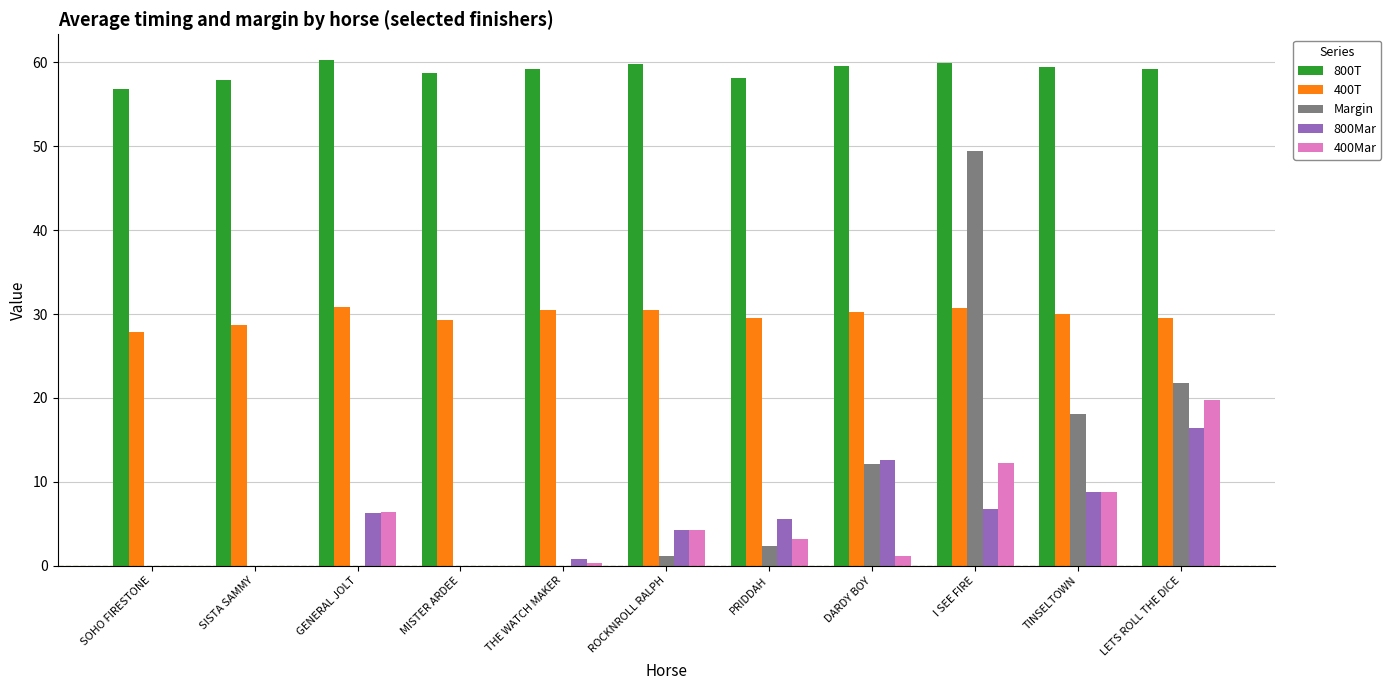

Between SISTA SAMMY and LETS ROLL THE DICE, which series saw the biggest shift?

Margin